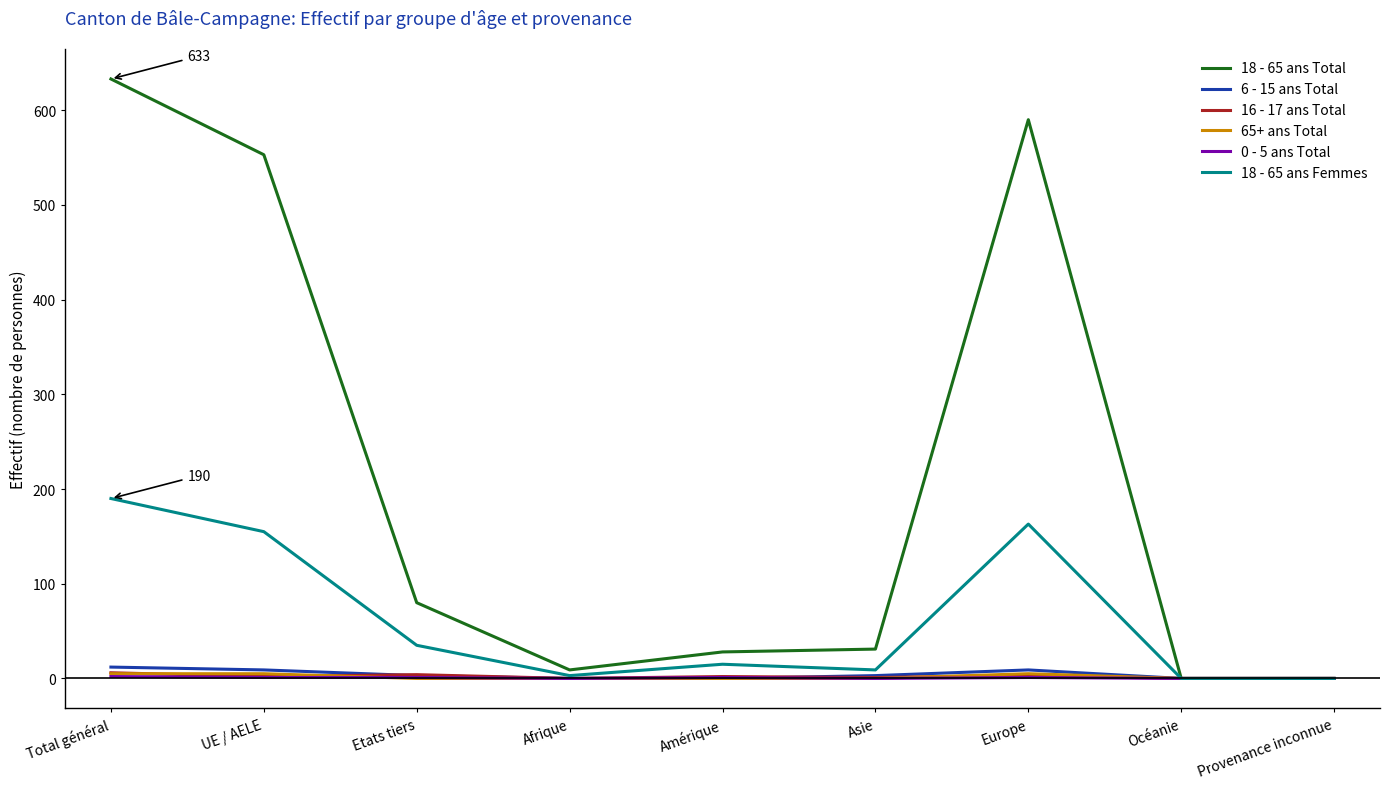

The 18 - 65 ans Femmes series shows 190 at Total général. True or false?

True